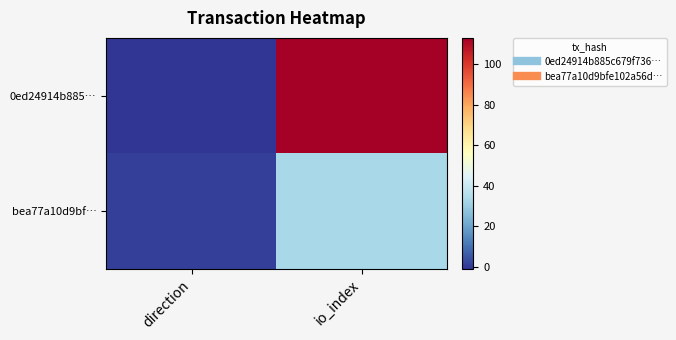

Rank the series by their maximum value, from highest to lowest.

0ed24914b885…, bea77a10d9bf…